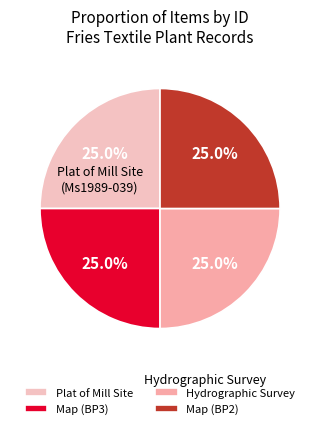

How many segments does this pie chart have?

4